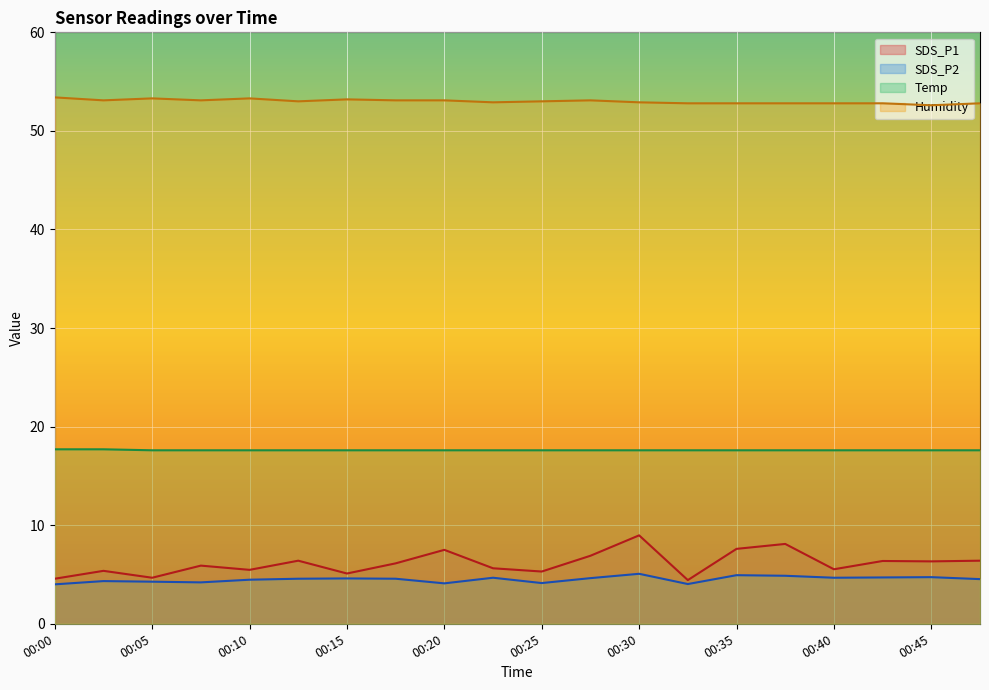

What is the approximate value of SDS_P1 at 00:15?

5.1